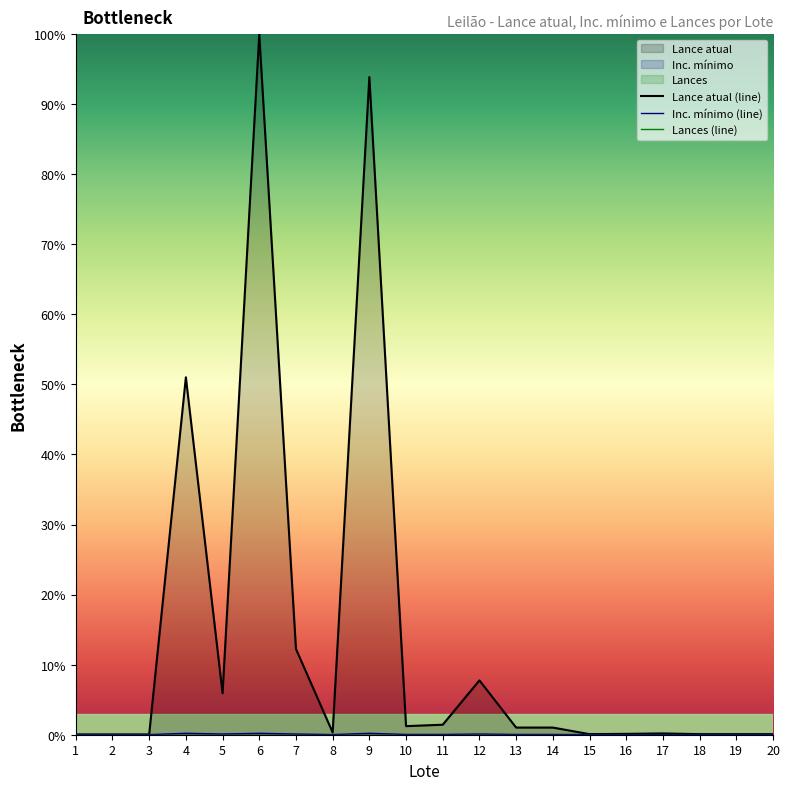

True or false: Inc. mínimo and Lance atual cross at least once.

False